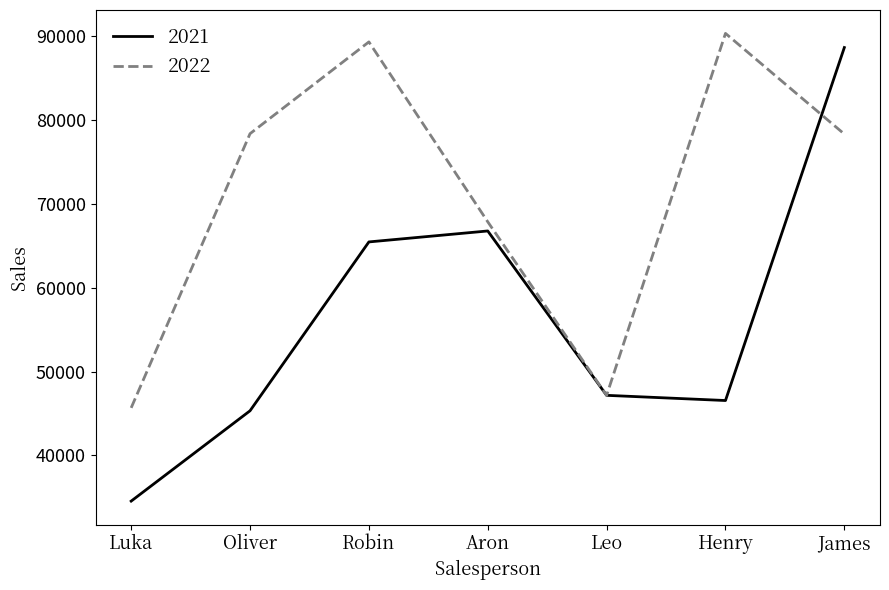

How many lines are shown in the chart?

2